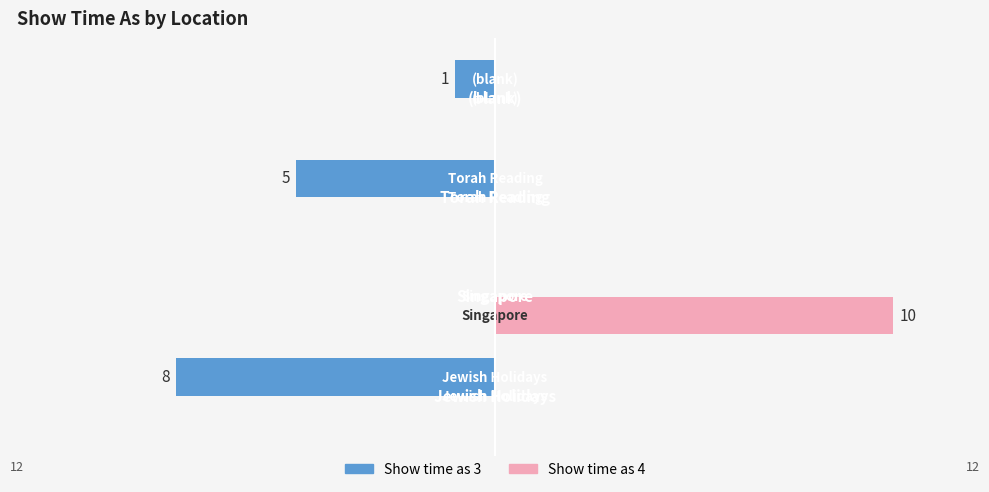

What is the highest value of the Show time as 4 series?

10